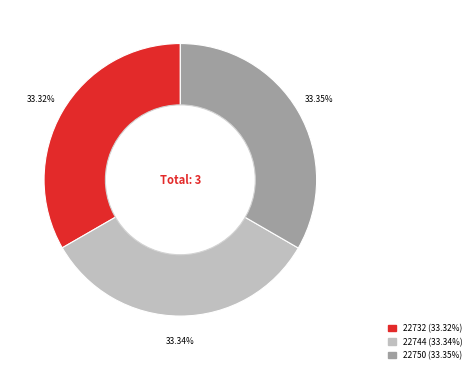

Count the number of slices in the pie.

3